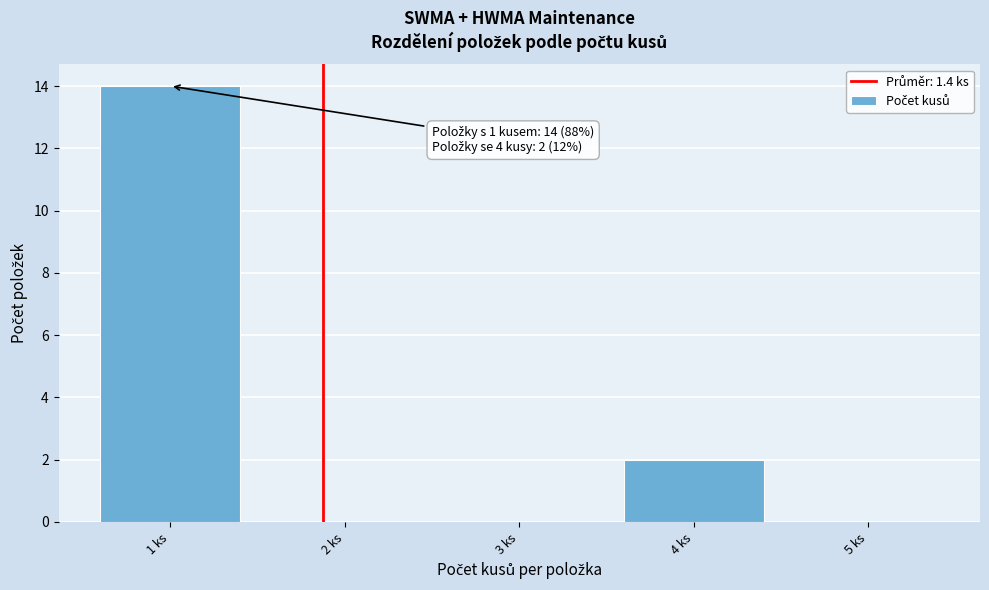

Reading left to right, what are all the values shown in this chart?

1 ks=14	2 ks=0	3 ks=0	4 ks=2	5 ks=0